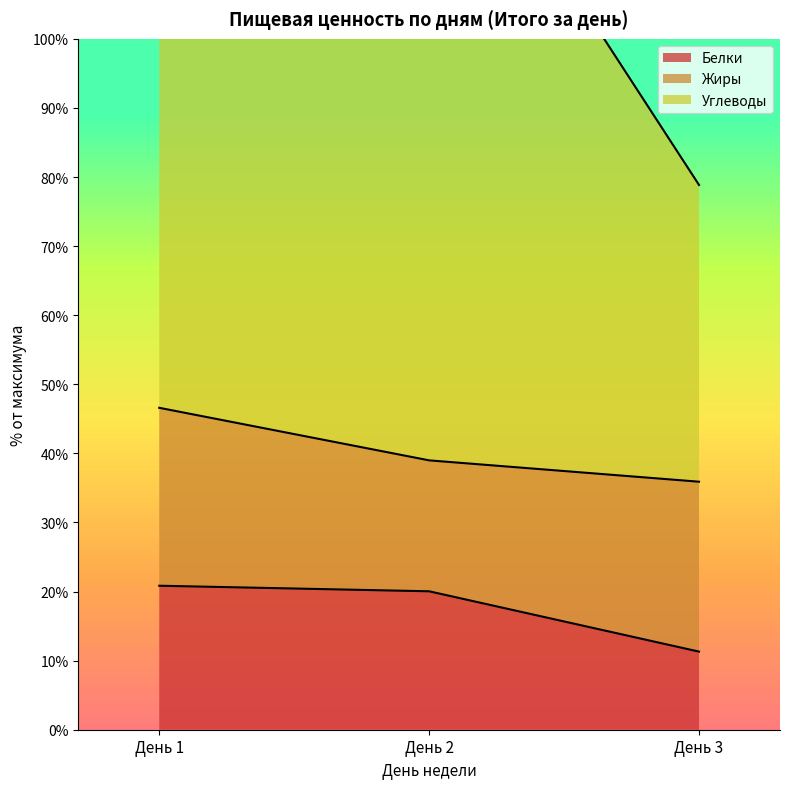

What is the highest value of the Углеводы series?

139.0